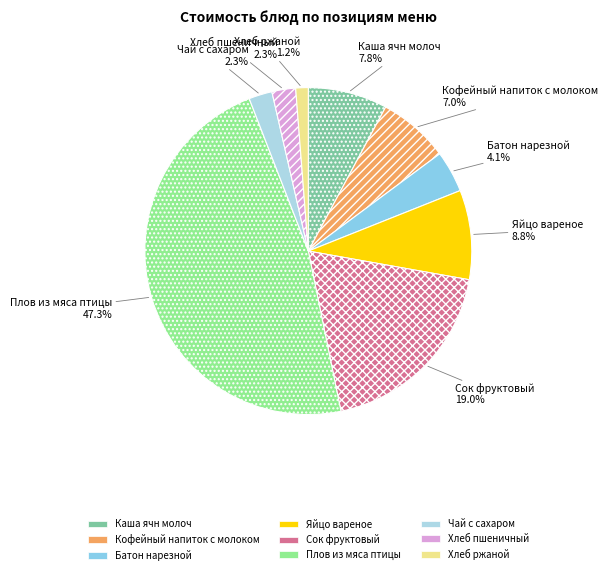

True or false: Каша ячн молоч accounts for 8% of the total.

True